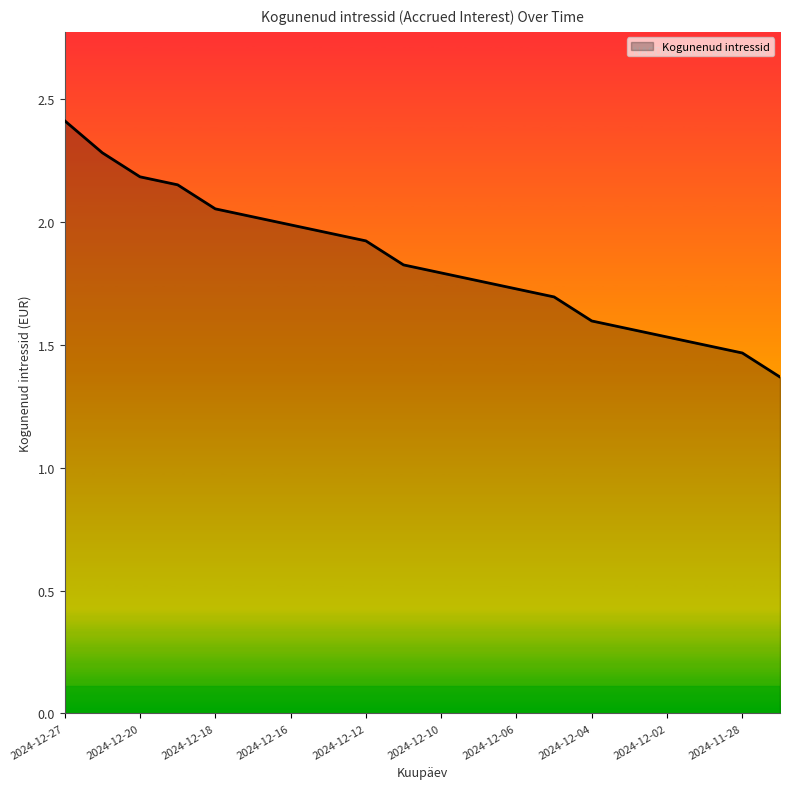

What is the difference between the maximum and minimum values?

1.0